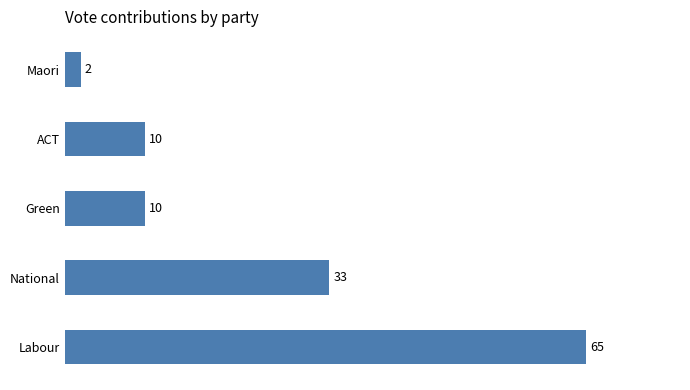

What is the difference between the maximum and minimum values?

63